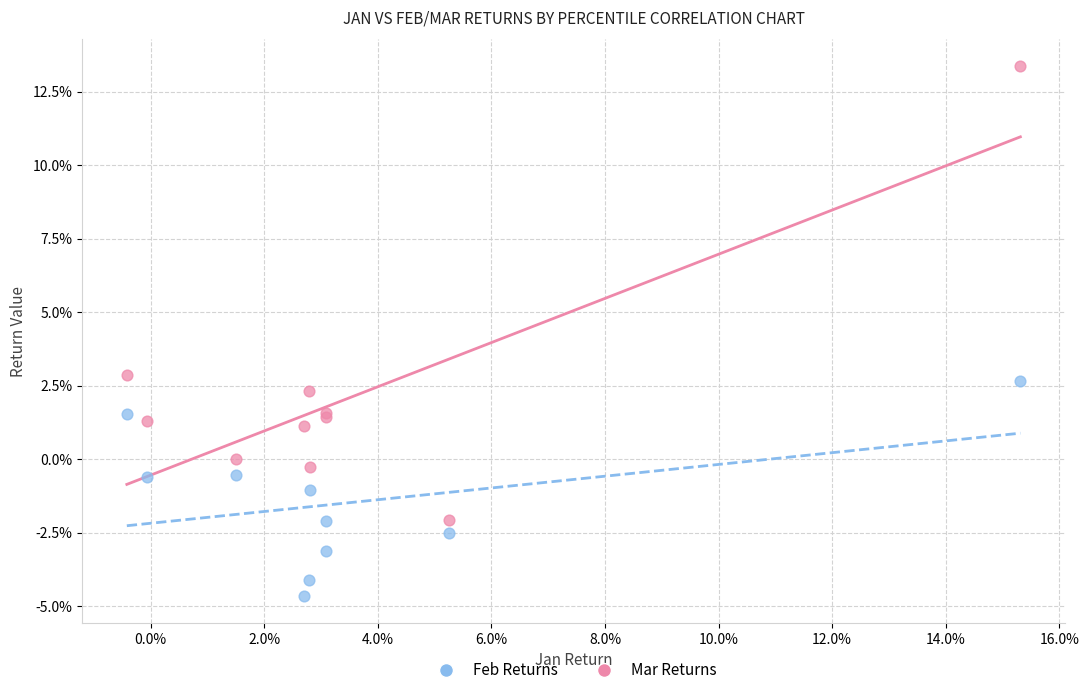

Which series has the widest spread of Y values?

Mar Returns